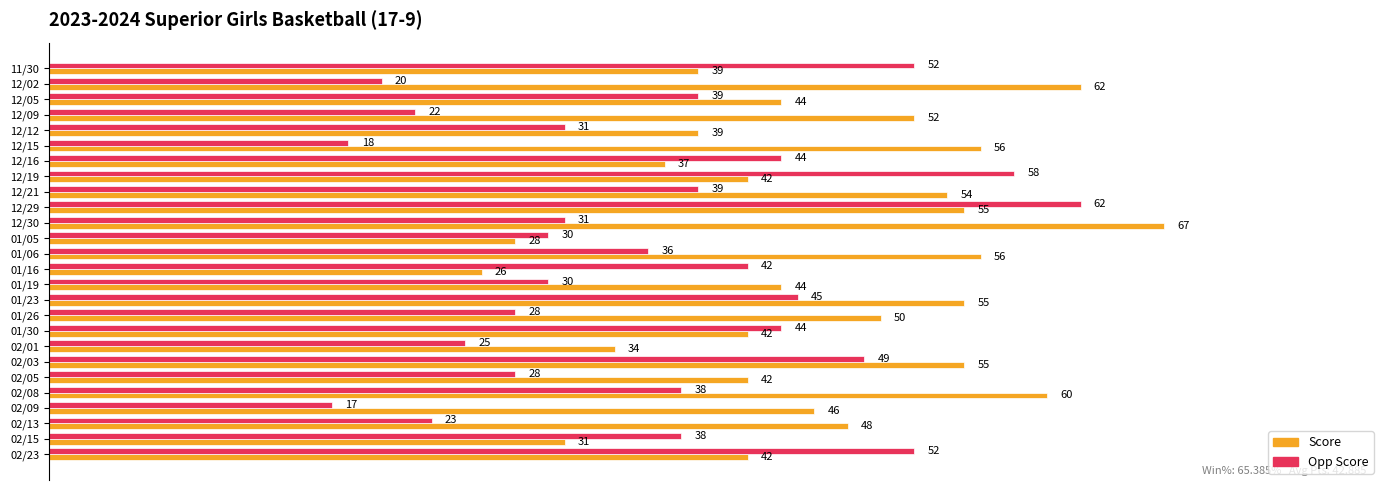

Read the Score value at 02/05.

42